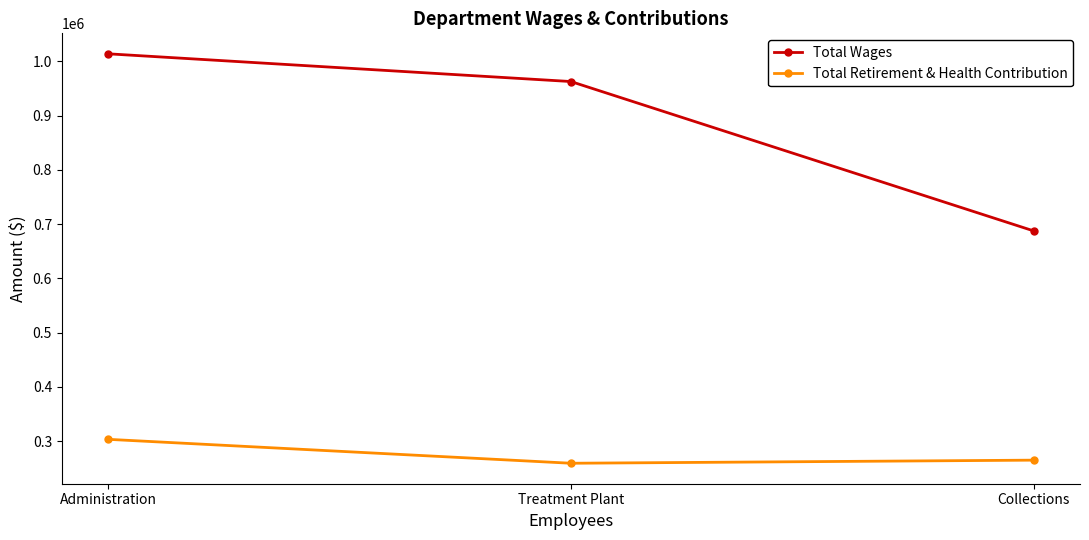

Which category has the lowest value in the Total Wages series?

Collections